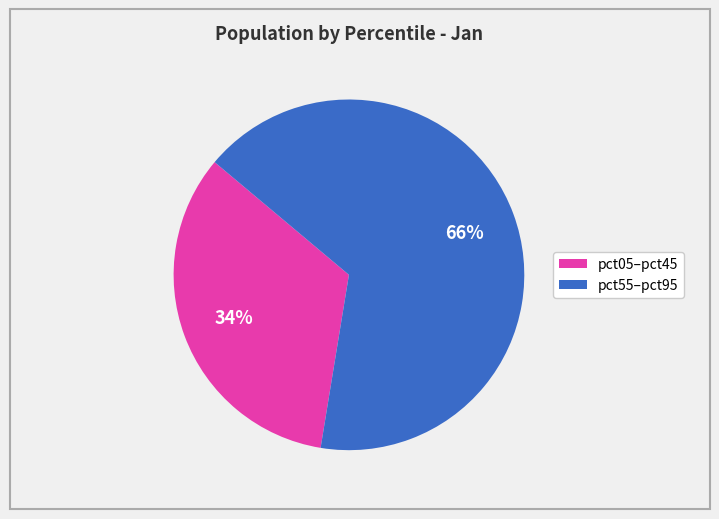

To the nearest percent, what is the average slice percentage?

50%